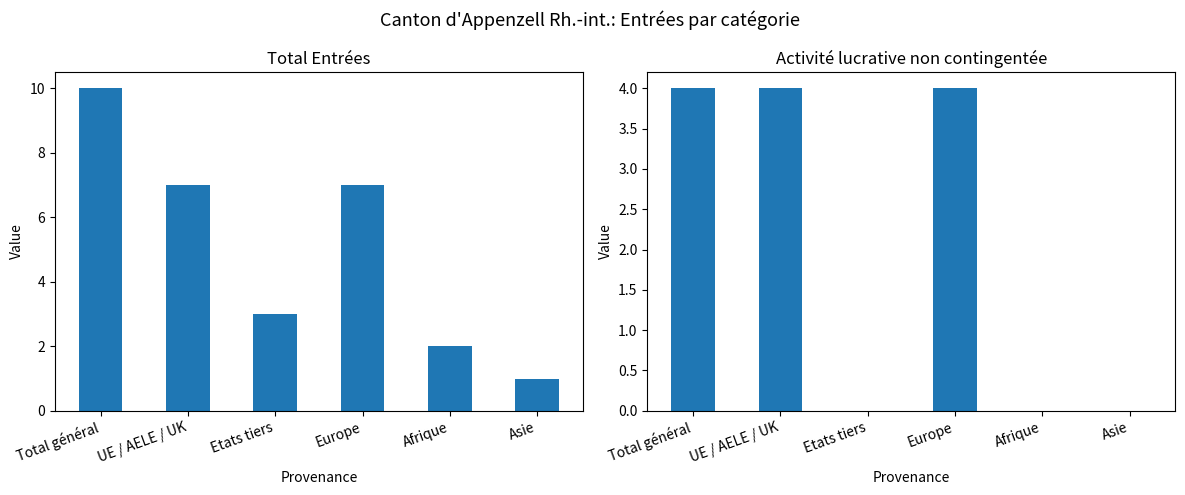

True or false: Total Entrées (col_1) has a value of 7 at Europe.

True